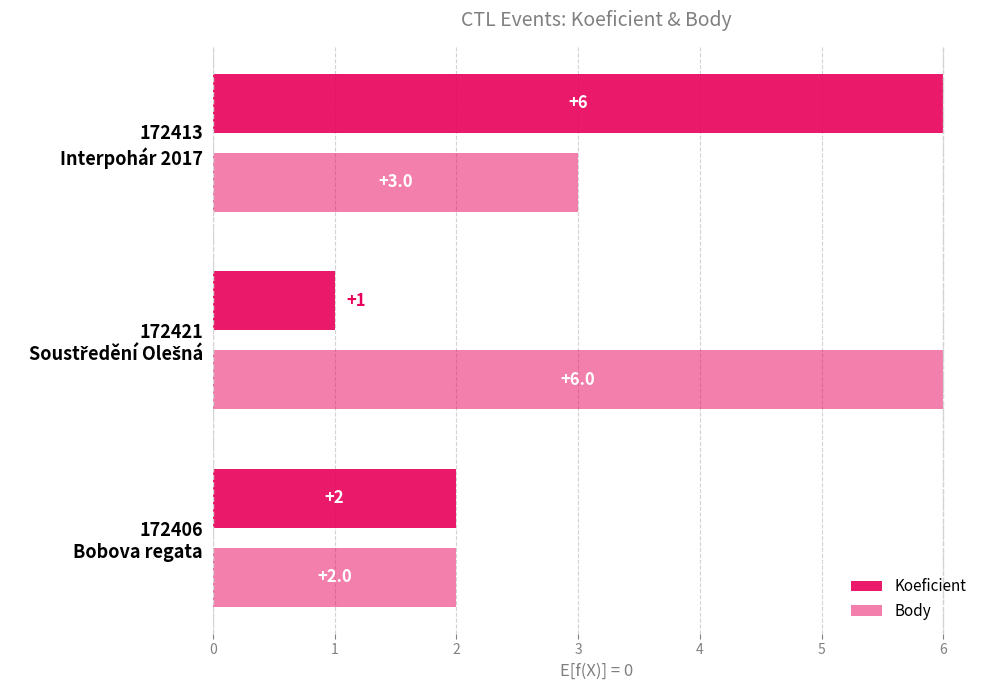

How many data points in Body are less than 3?

1